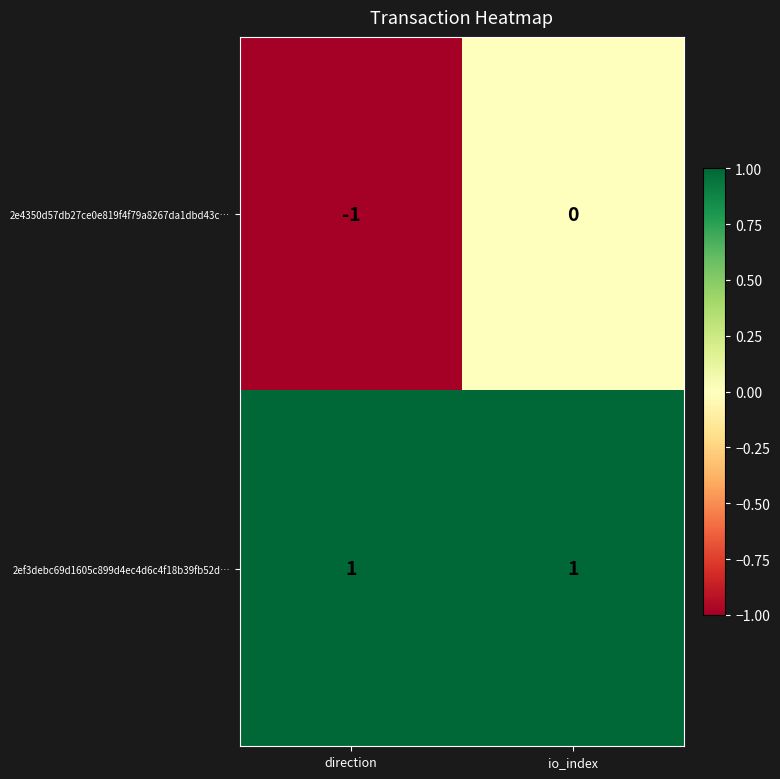

Reading right to left, what are all the values shown in this chart?

2e4350d57db27ce0e819f4f79a8267da1dbd43c…: io_index=0	direction=-1
2ef3debc69d1605c899d4ec4d6c4f18b39fb52d…: io_index=1	direction=1